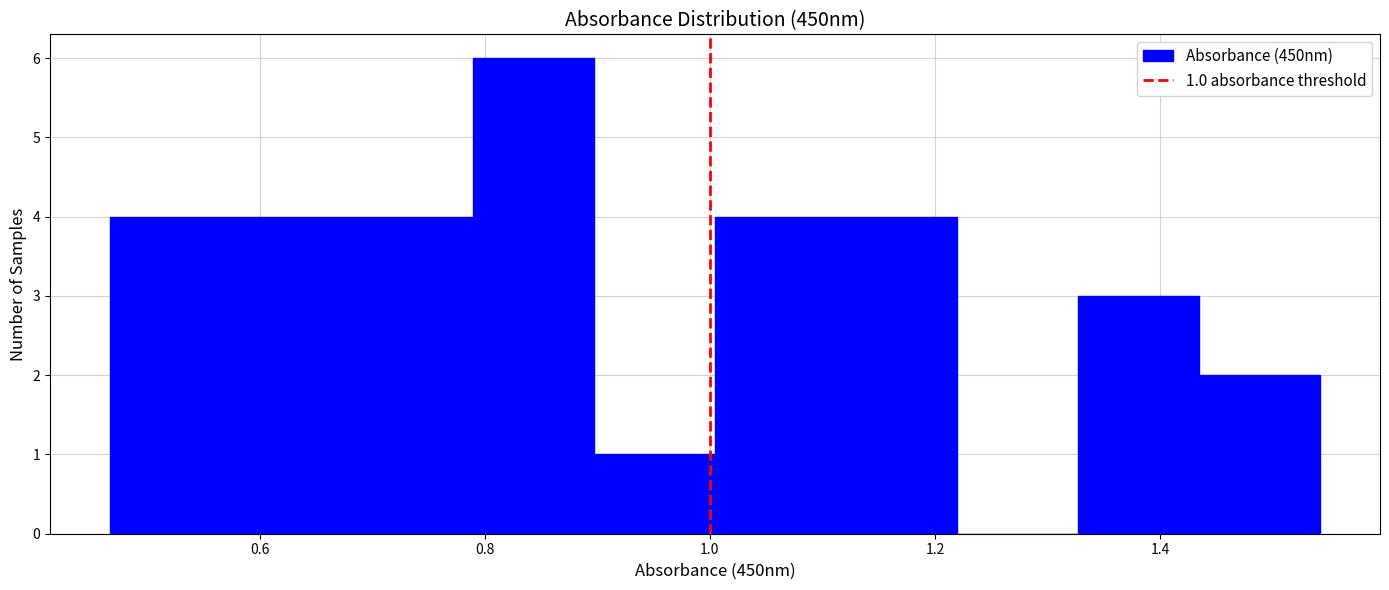

Which range on the x-axis has the tallest bar?

0.78 to 0.90